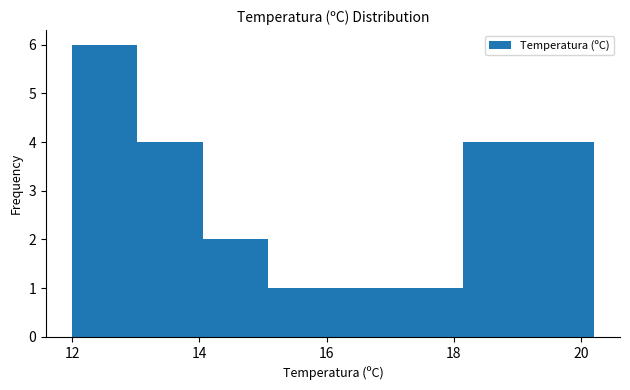

Reading left to right, transcribe this chart: for each bar, give the range it covers on the x-axis and its height. Neither the bar edges nor the heights are printed on the chart, so give them approximately, as read against the axes.

12.0 to 13.0: 6
13.0 to 14.0: 4
14.0 to 15.0: 2
15.0 to 16.2: 1
16.2 to 17.2: 1
17.2 to 18.2: 1
18.2 to 19.2: 4
19.2 to 20.2: 4